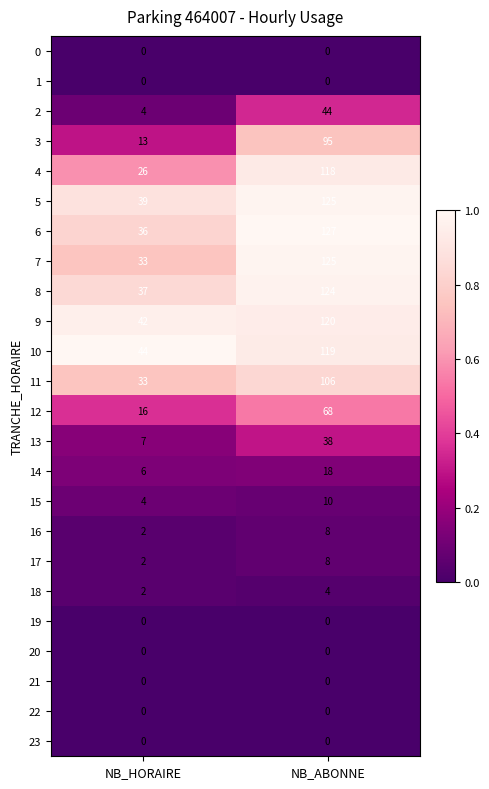

What is the greatest value displayed?

127